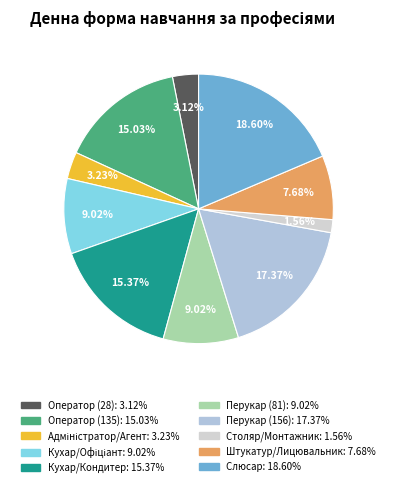

To the nearest percent, what is the difference between the largest and smallest slice percentages?

17%